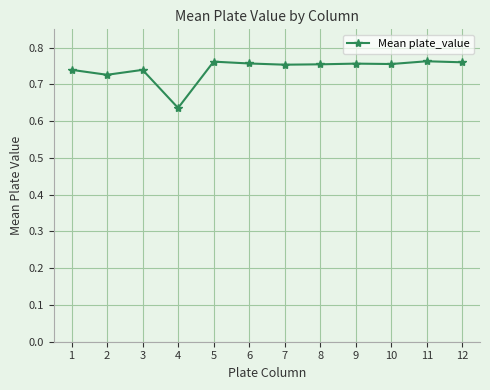

True or false: there are more than 0 points higher than both neighbors.

True